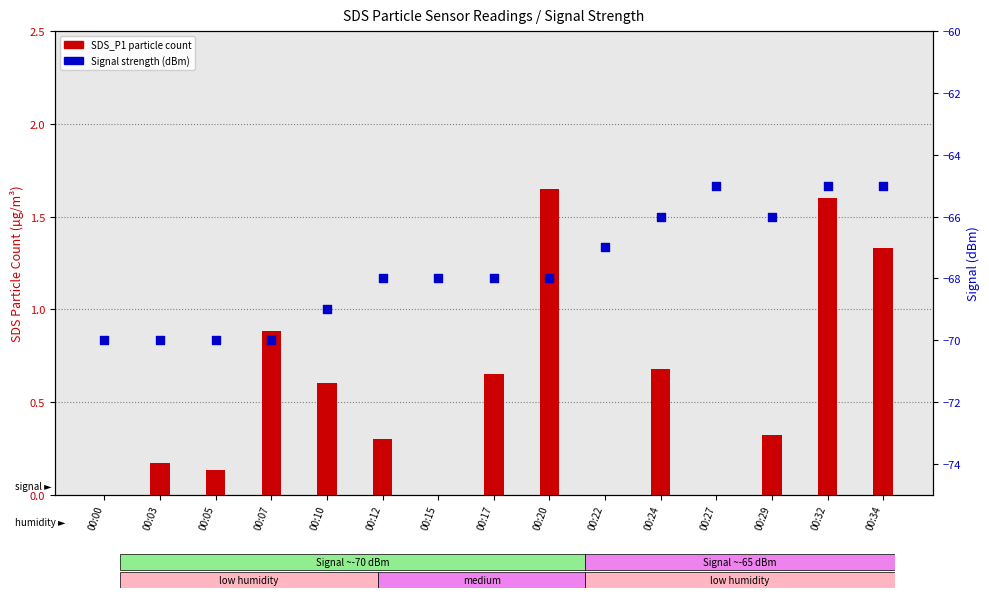

Which series reaches the maximum Y coordinate?

SDS_P1